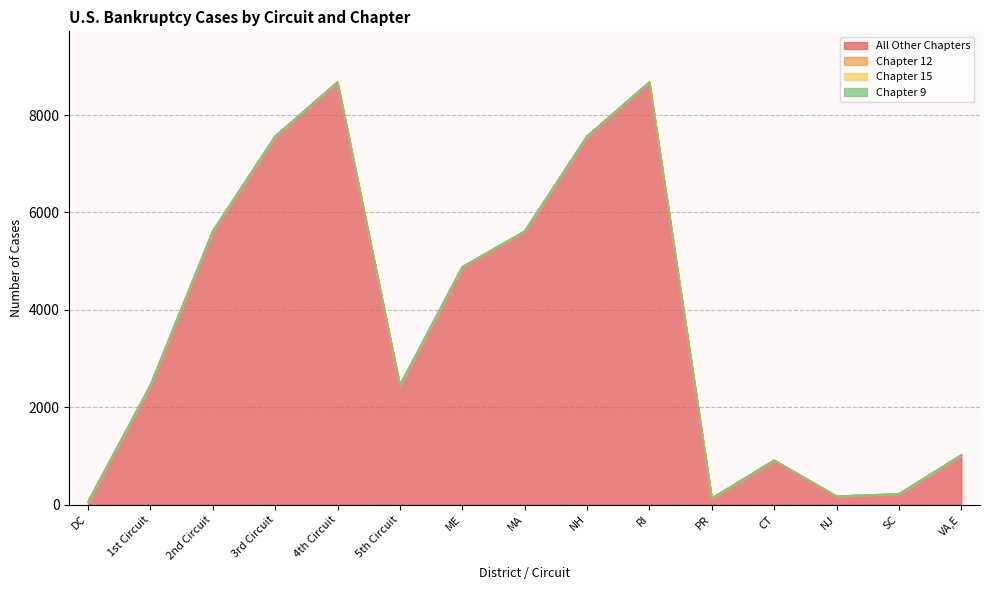

What is the difference between the highest and lowest values at 4th Circuit?

8674